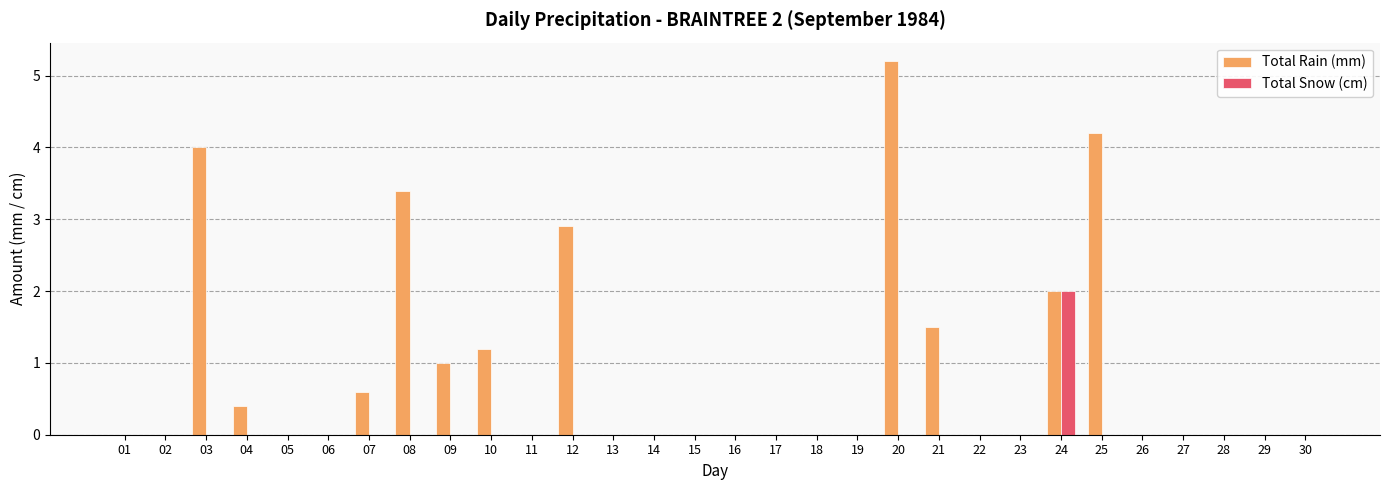

Is it true that Total Rain (mm) equals -1.8 at 22?

False